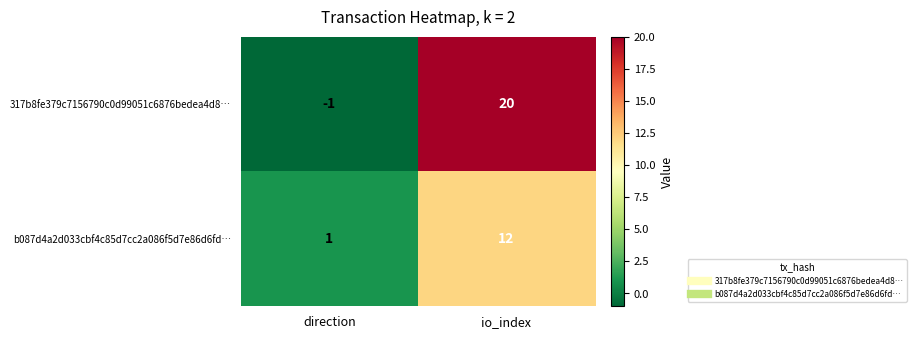

What is the difference between the maximum and minimum values in the 317b8fe379c7156790c0d99051c6876bedea4d8… series?

21